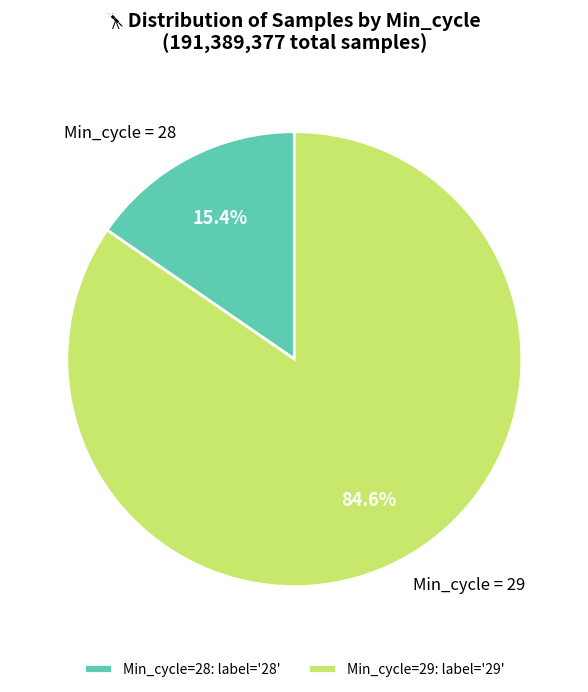

Does any single category account for the majority?

Yes